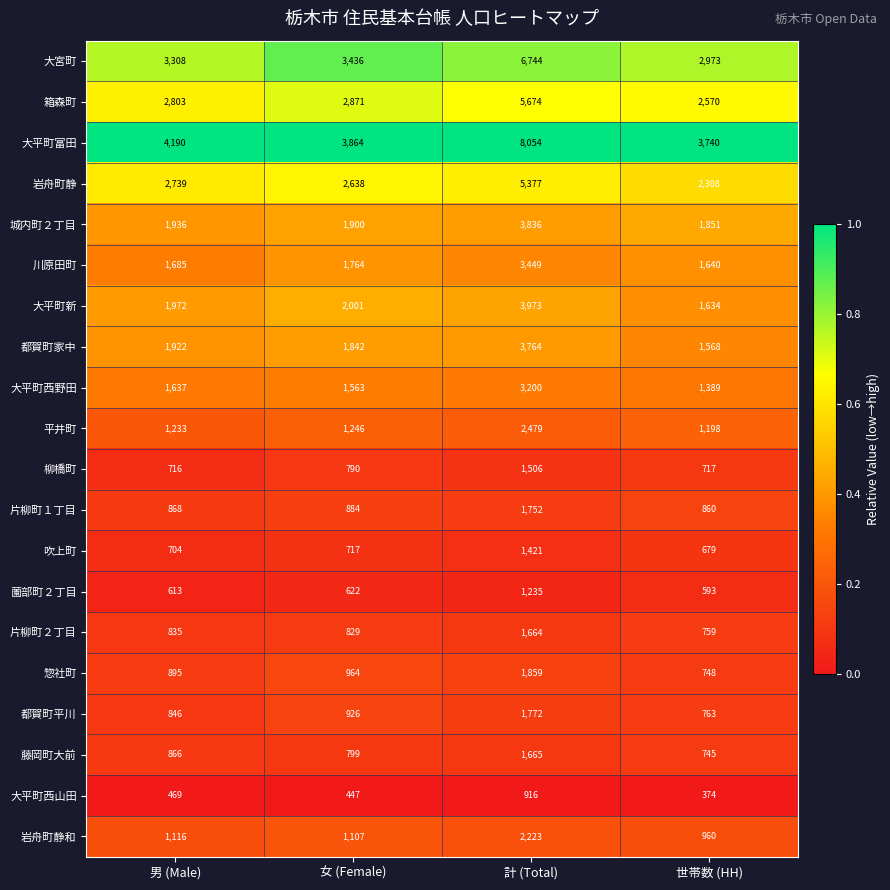

Which series changed the most between 女 (Female) and 計 (Total)?

大平町富田